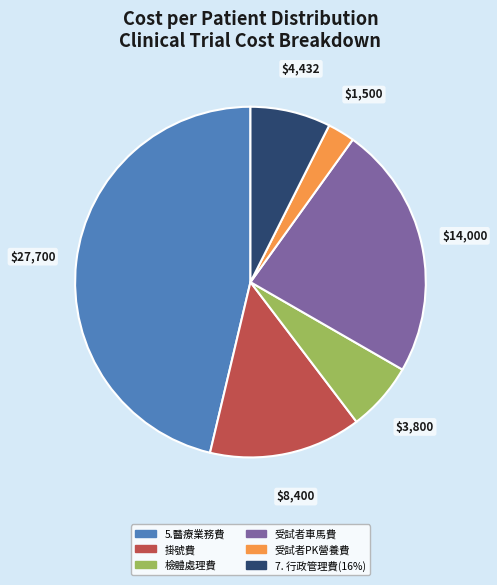

The 掛號費 slice represents 14% of the pie. True or false?

True